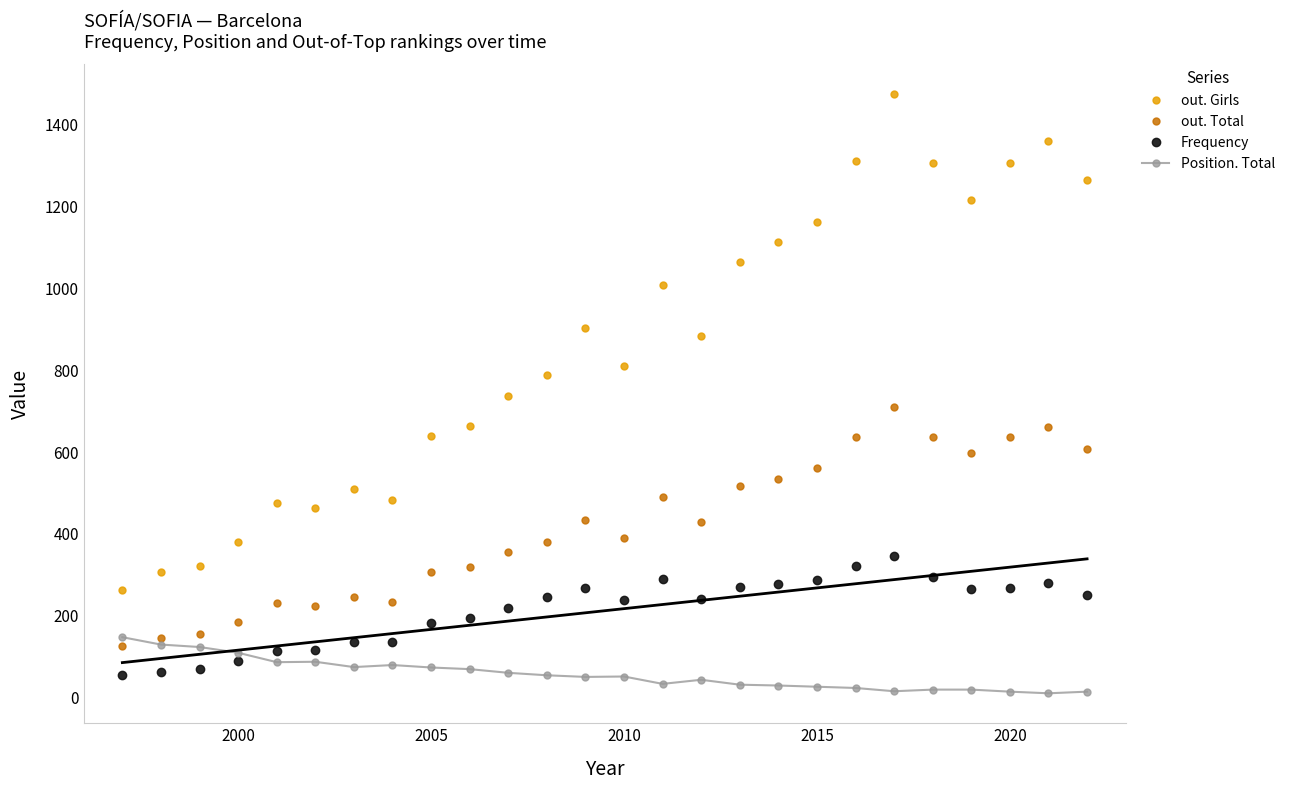

True or false: Position. Total has a value of 74 at 2005.

True